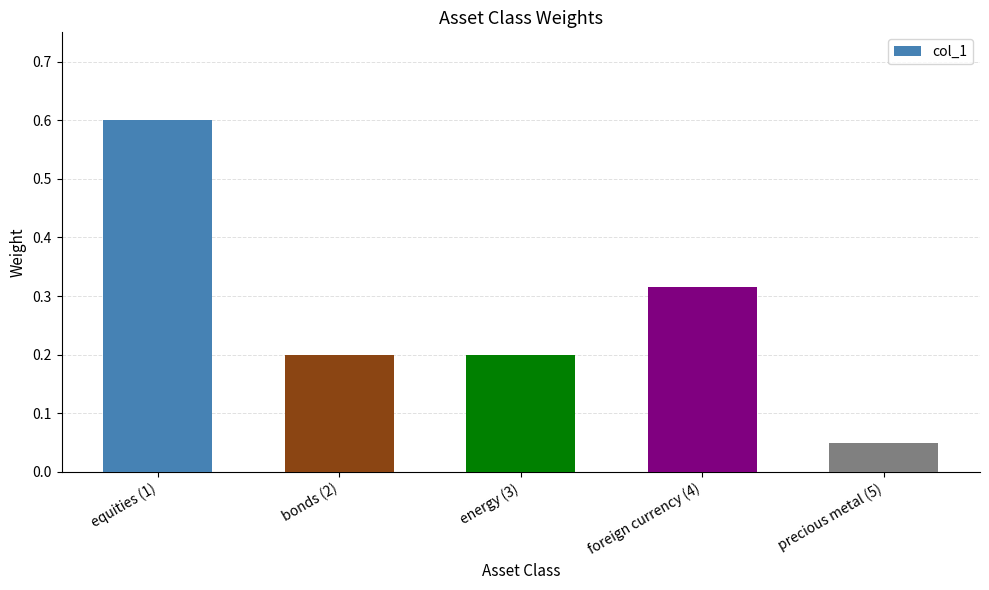

What is the label of the 4th bar from the right?

bonds (2)